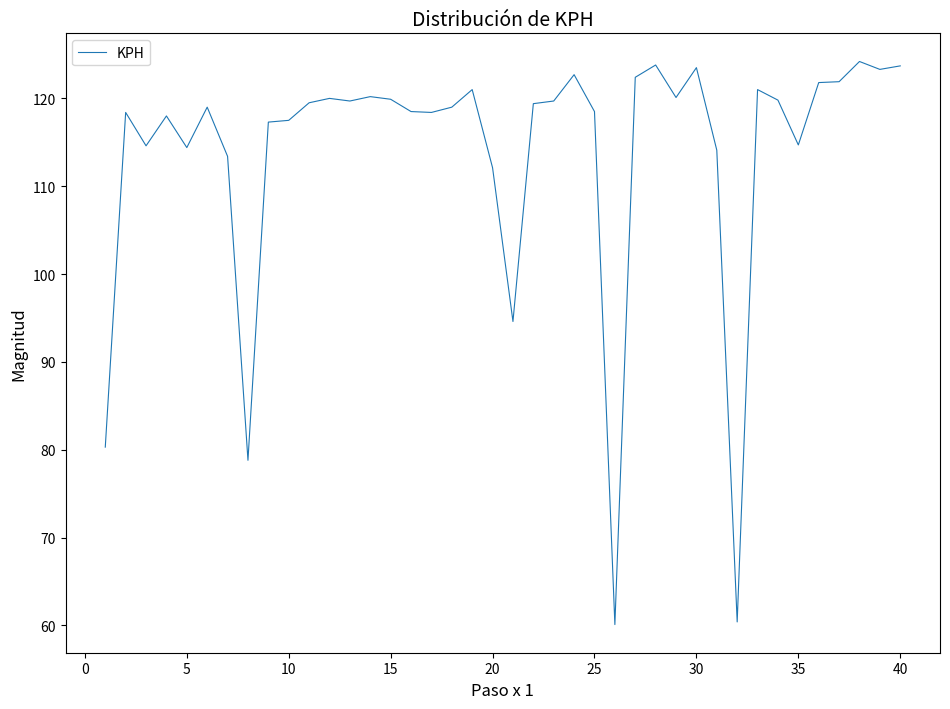

What is the difference between the second highest and minimum values?

63.7